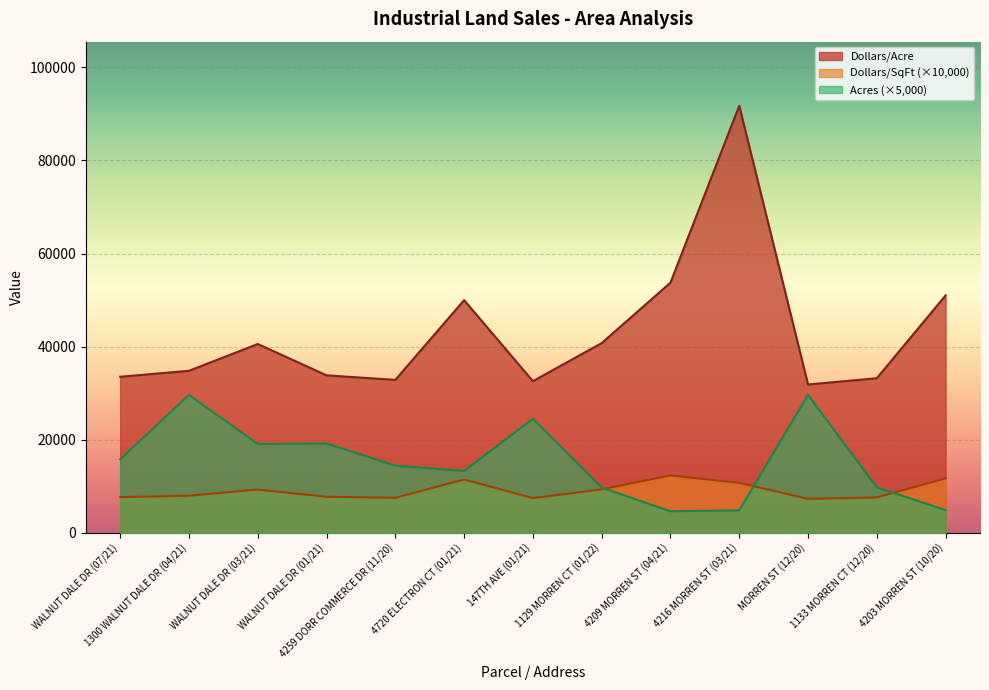

How many values in the Acres series are below 14450?

6